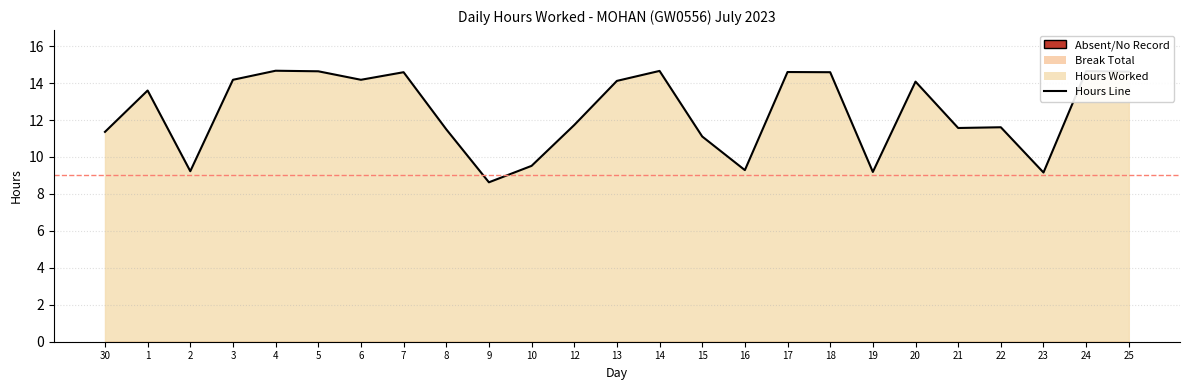

At which label does the data first exceed 13?

1